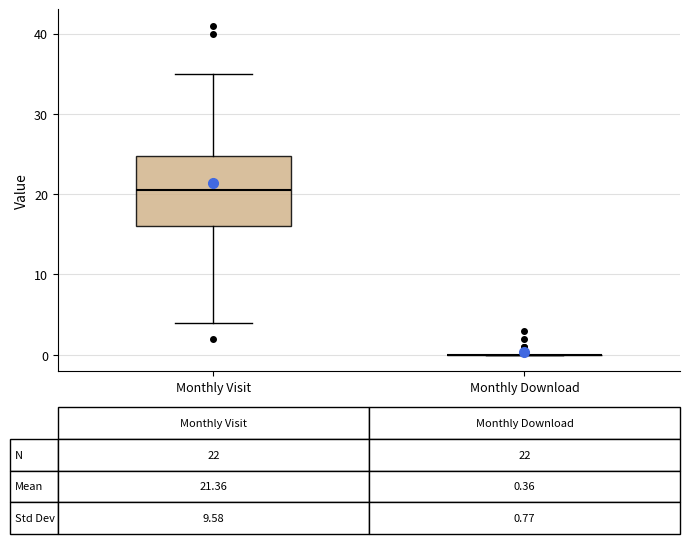

Comparing the boxes themselves (not the whiskers), which one is the tallest?

Monthly Visit